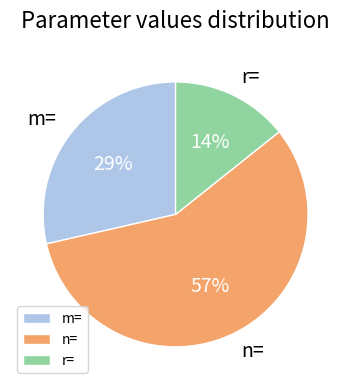

To the nearest percent, what percentage of the pie is r=?

14%